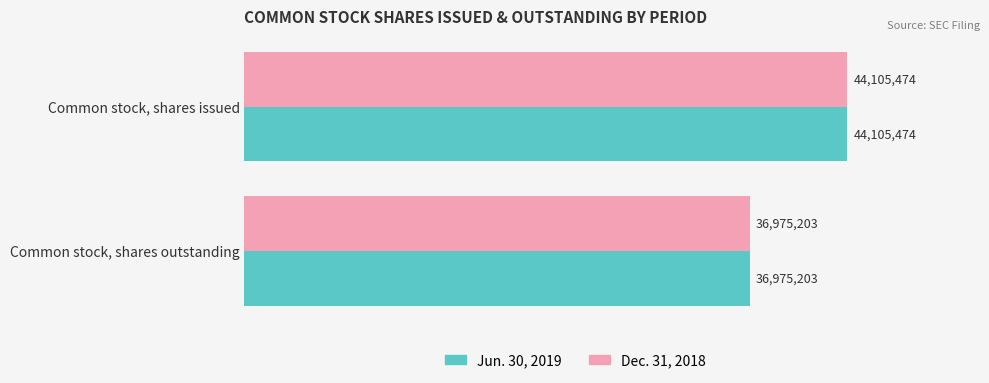

What are all the series names shown in the legend?

Jun. 30, 2019, Dec. 31, 2018